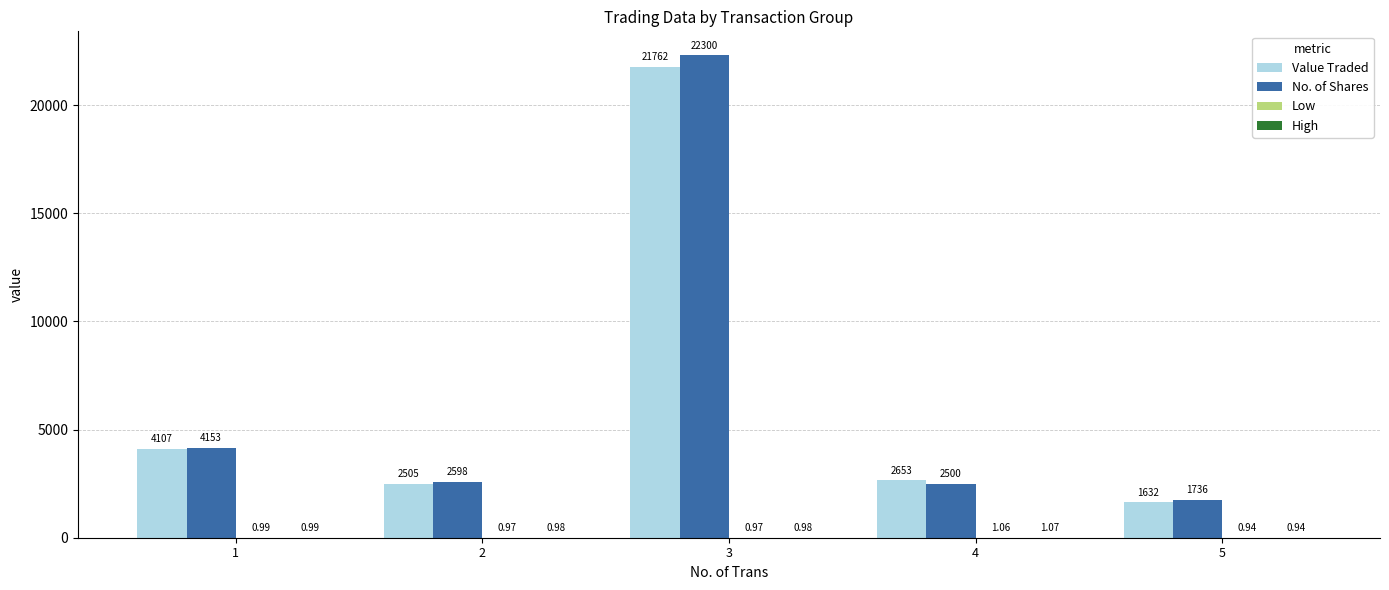

How many groups of bars are there?

5